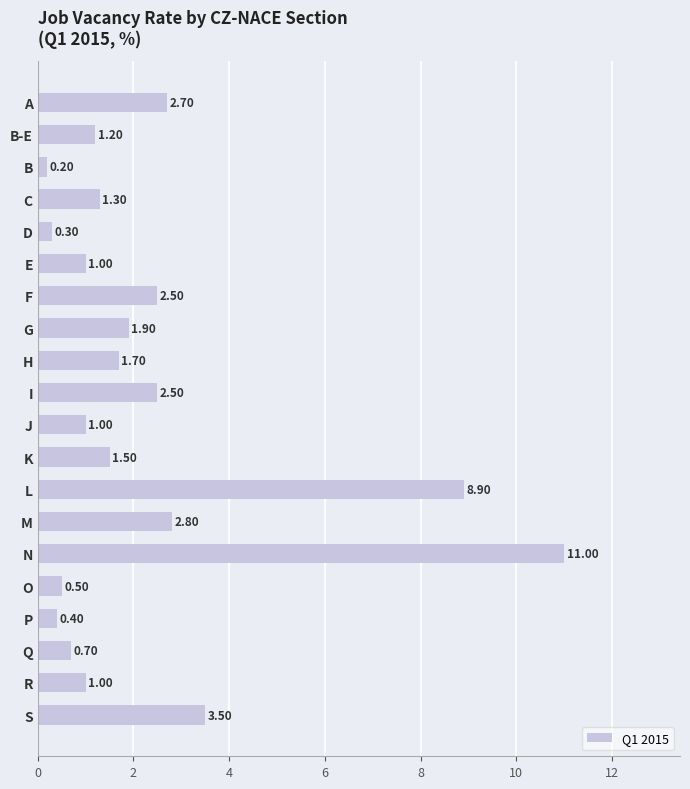

What is the label of the 9th bar from the top?

H